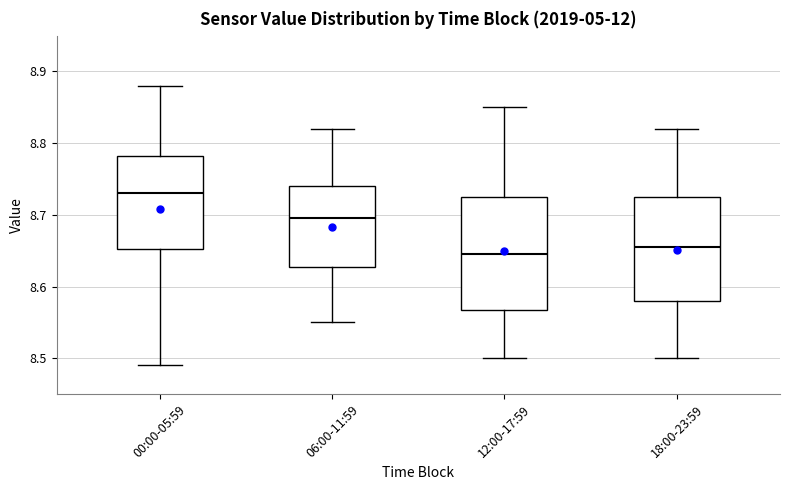

Reading left to right, read every box against the y-axis: the position of its median line, the range the box covers, and the ends of its whiskers. The values are not printed on the chart, so give them approximately, as read against the axis.

00:00-05:59: median 8.73, box 8.65 to 8.78, whiskers 8.49 to 8.88
06:00-11:59: median 8.70, box 8.63 to 8.74, whiskers 8.55 to 8.82
12:00-17:59: median 8.65, box 8.57 to 8.73, whiskers 8.50 to 8.85
18:00-23:59: median 8.66, box 8.58 to 8.73, whiskers 8.50 to 8.82